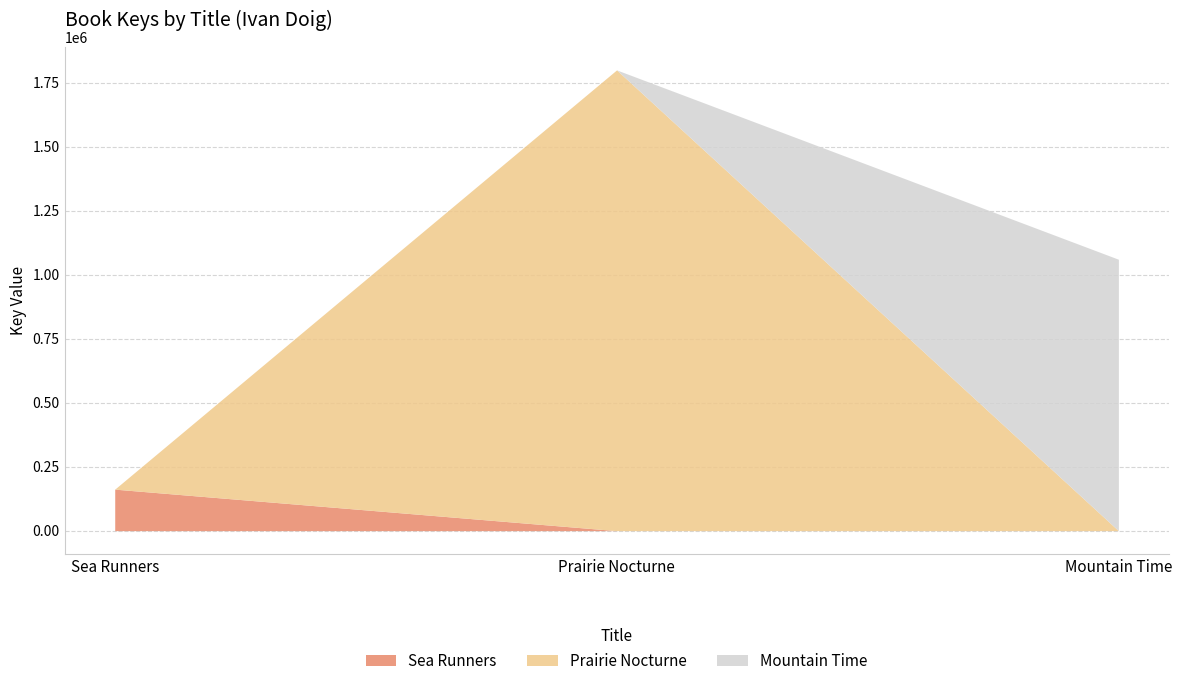

At which label does the data first exceed 1060147?

Prairie Nocturne